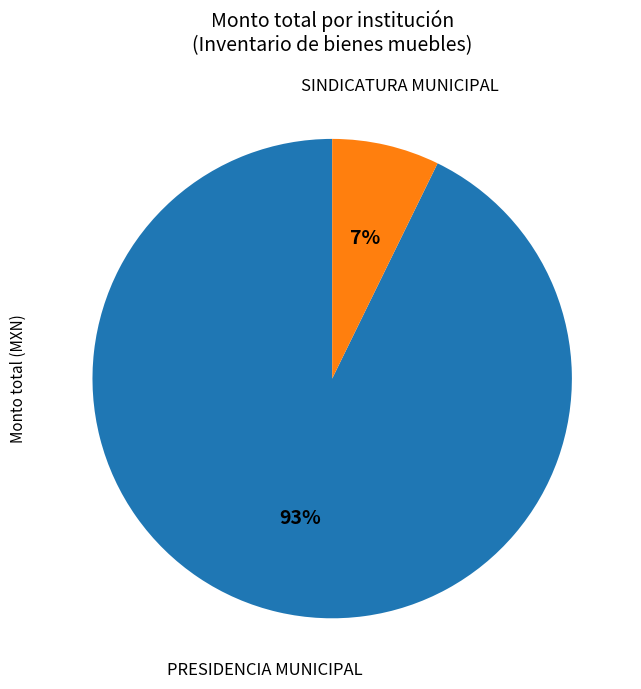

True or false: SINDICATURA MUNICIPAL accounts for 7% of the total.

True